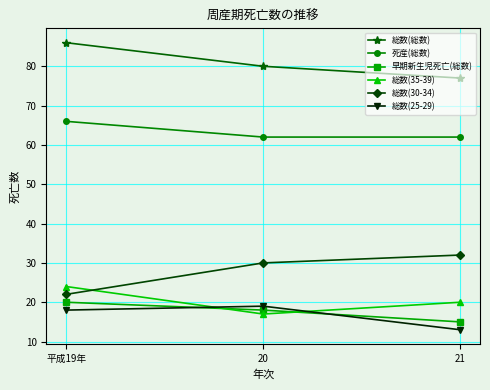

True or false: 総数(25-29) has a value of 13 at 21.

True